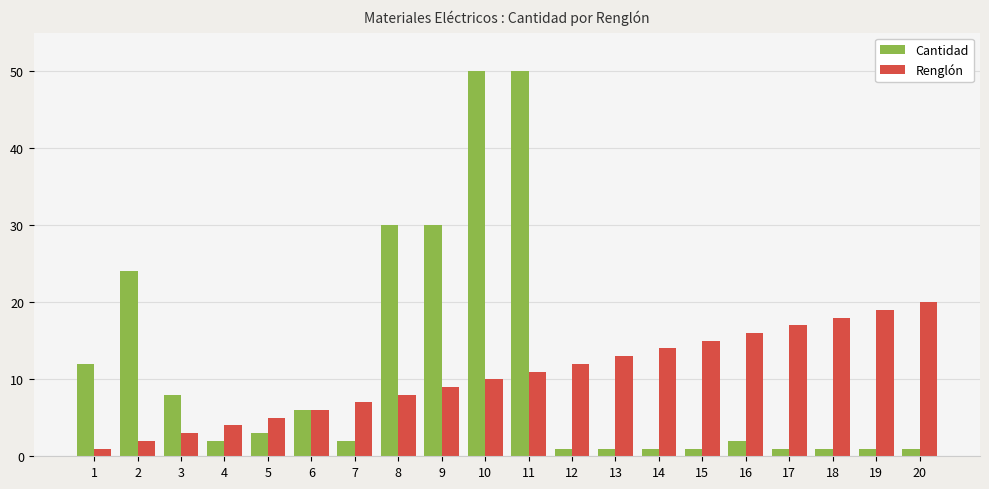

Are the bars grouped side by side (vs. stacked)?

Yes